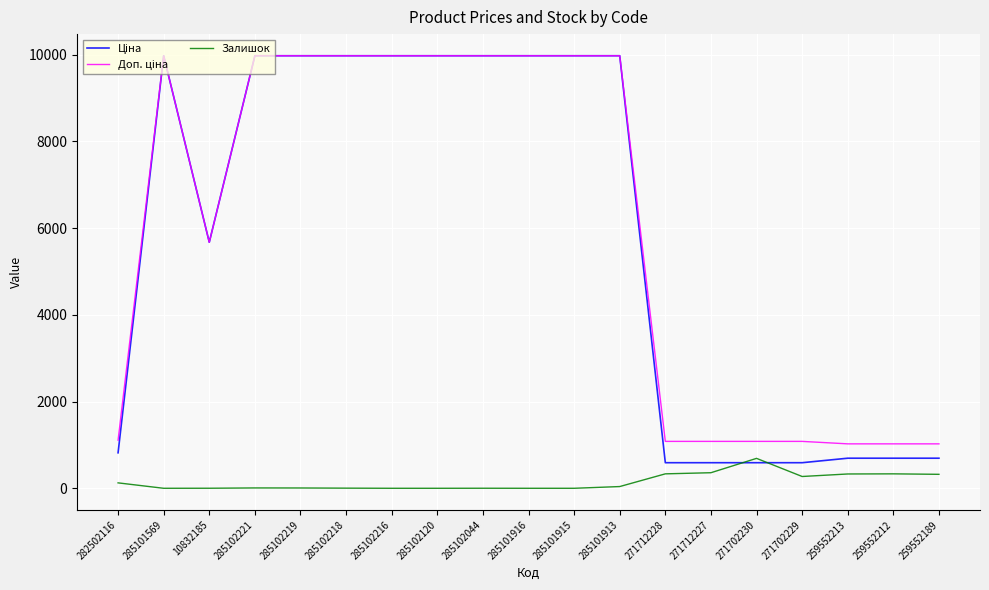

What is the maximum value shown in the chart?

9975.0